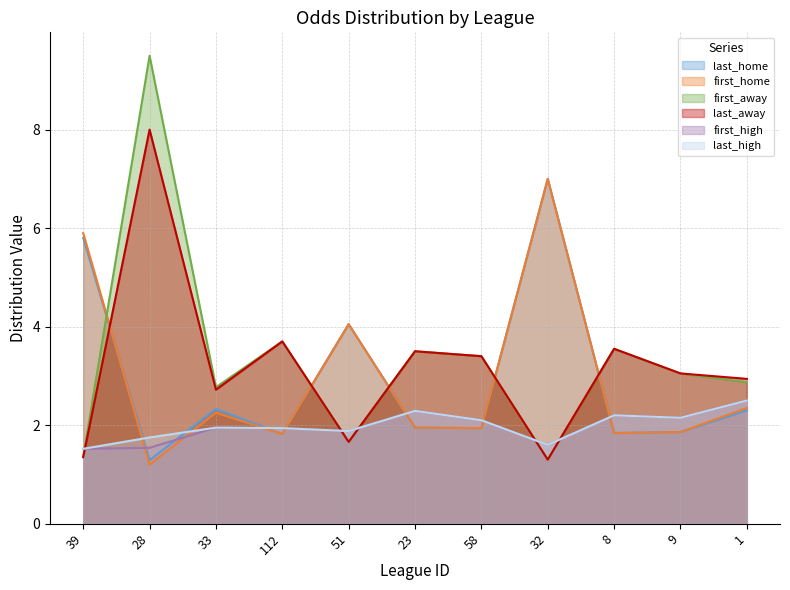

What position from the left is 23?

6